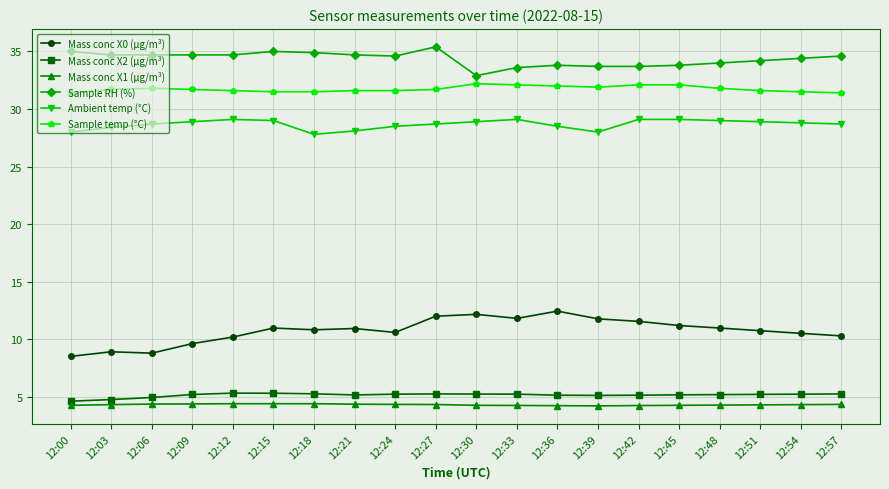

True or false: Mass conc X1 (μg/m³) has a value of 4.3 at 12:51.

True